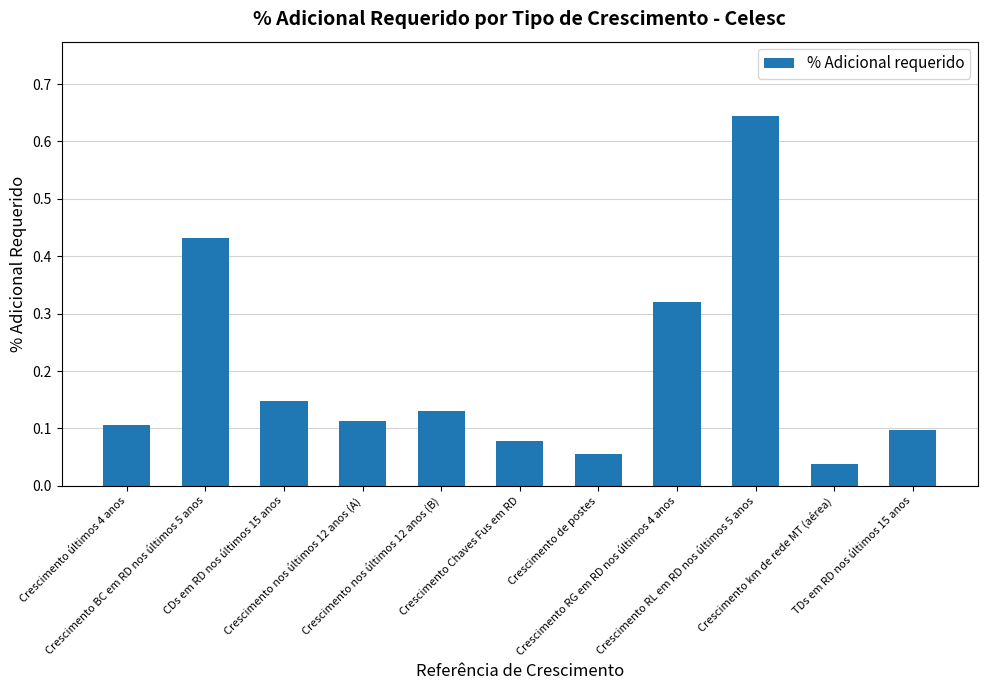

What position from the left is Crescimento km de rede MT (aérea)?

10